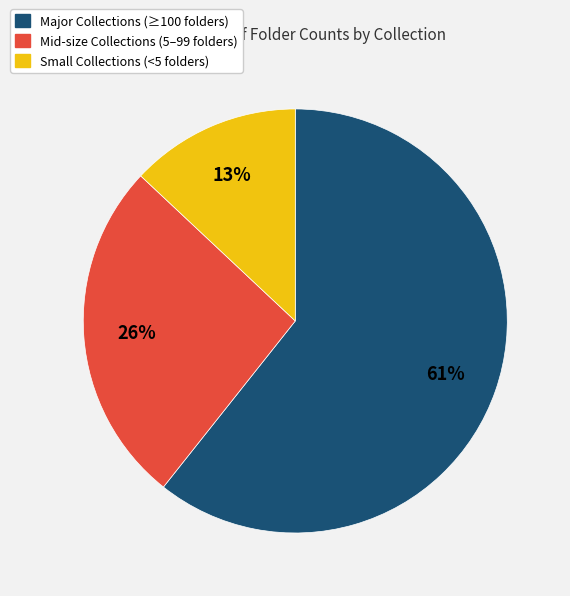

Is it true that Major Collections (≥100 folders) is 61% of the pie?

True